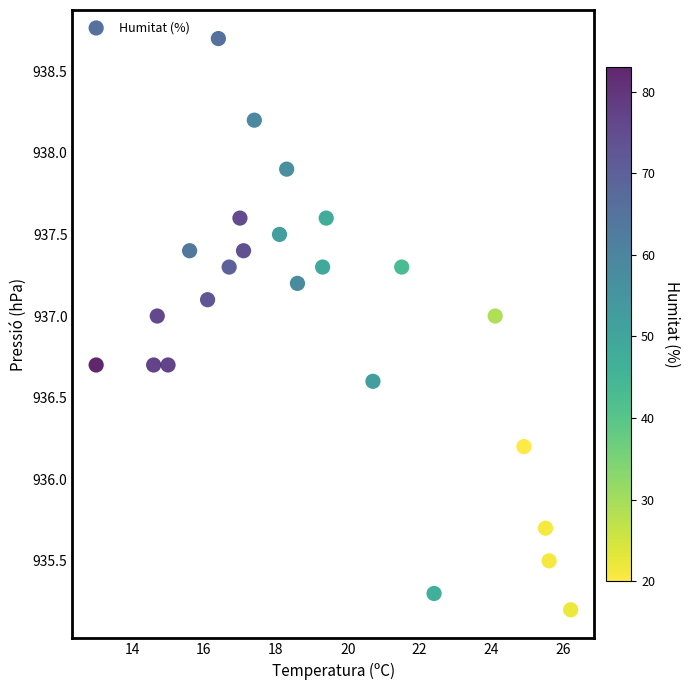

What is the range of X values (max minus min)?

13.2